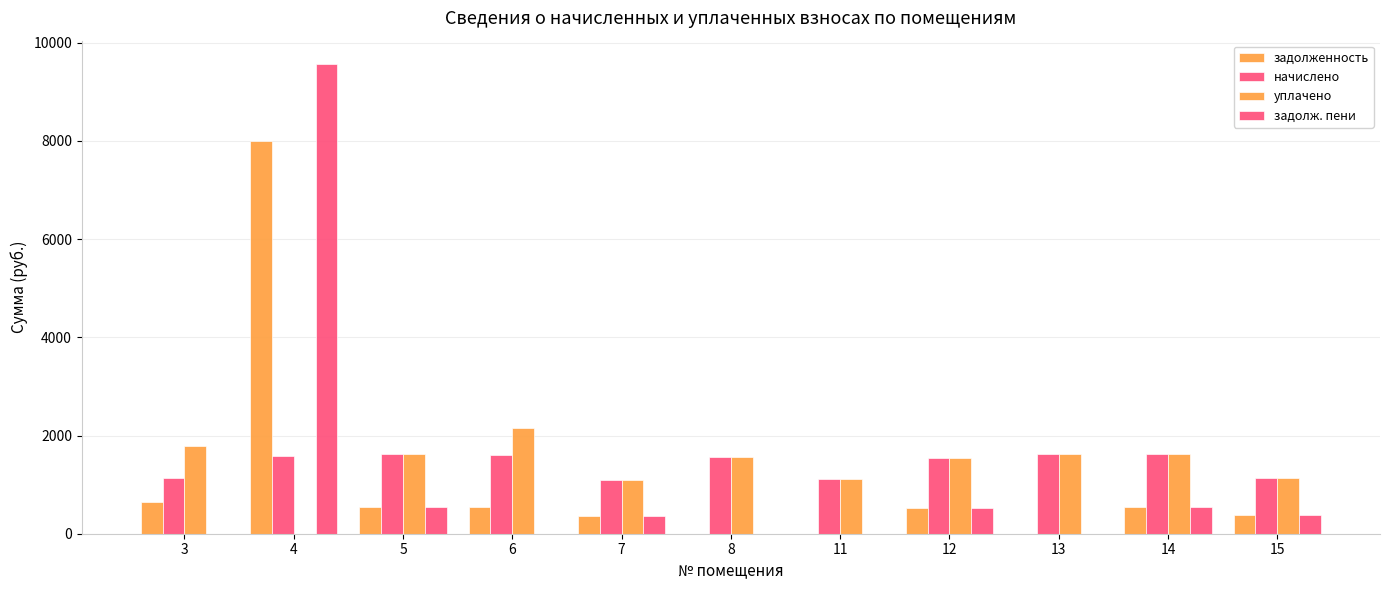

Does the chart contain stacked bars?

No